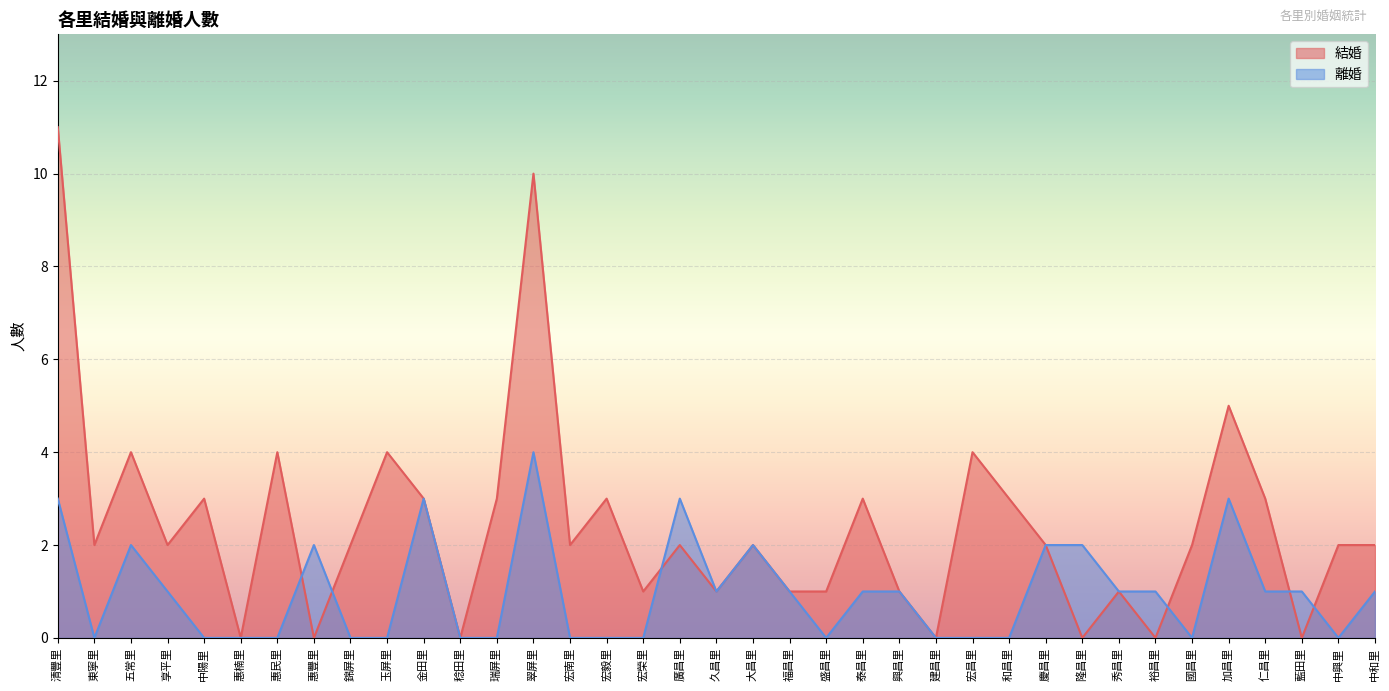

At which category does 離婚 reach its first local valley?

東寧里